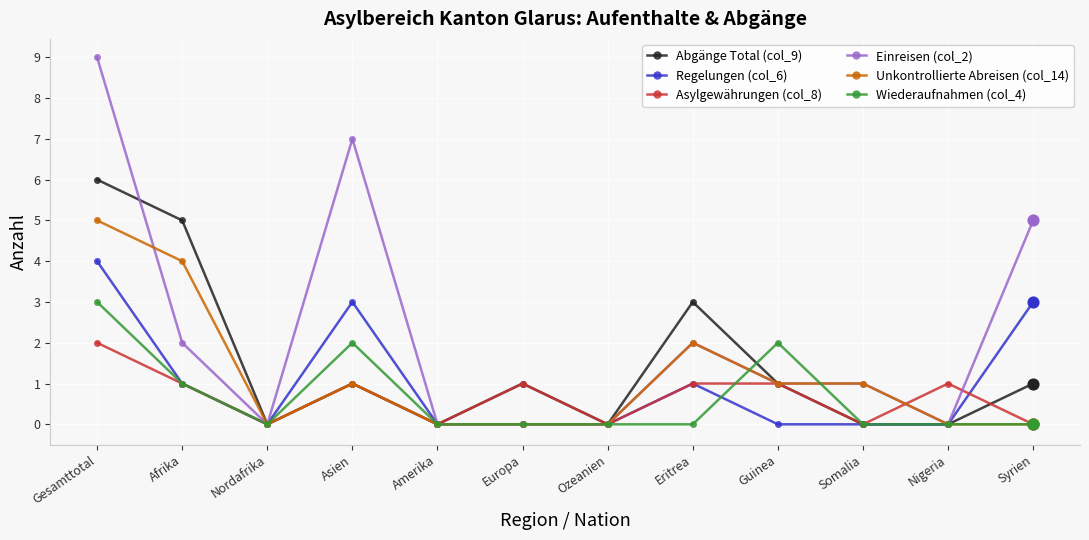

What are all the series names shown in the legend?

Abgänge Total (col_9), Regelungen (col_6), Asylgewährungen (col_8), Einreisen (col_2), Unkontrollierte Abreisen (col_14), Wiederaufnahmen (col_4)